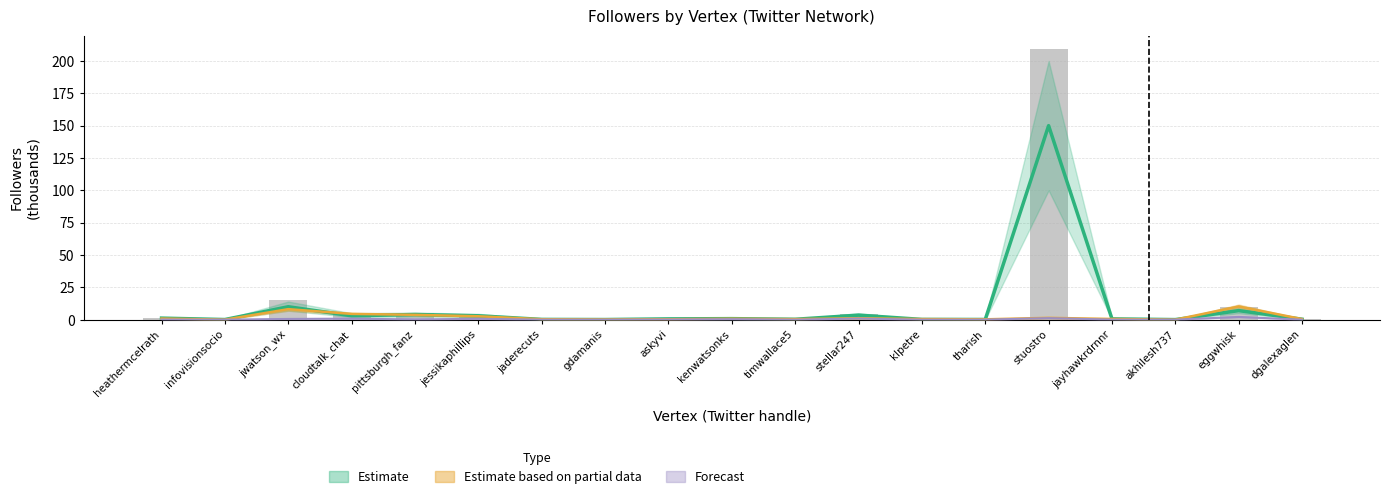

How many categories are shown in the chart?

19